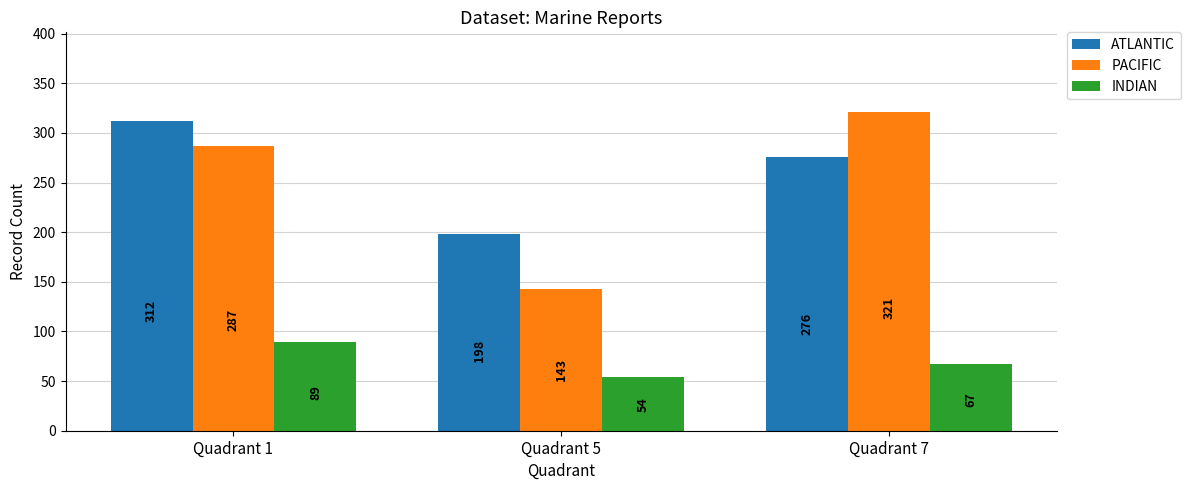

How many data points in INDIAN are less than 67?

1